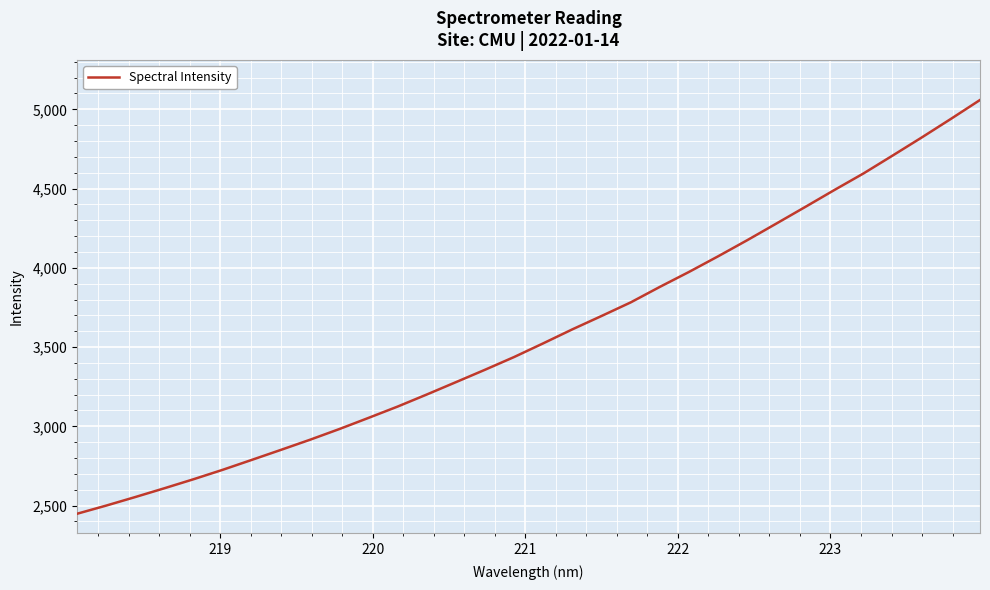

Does the chart have visible grid lines?

Yes